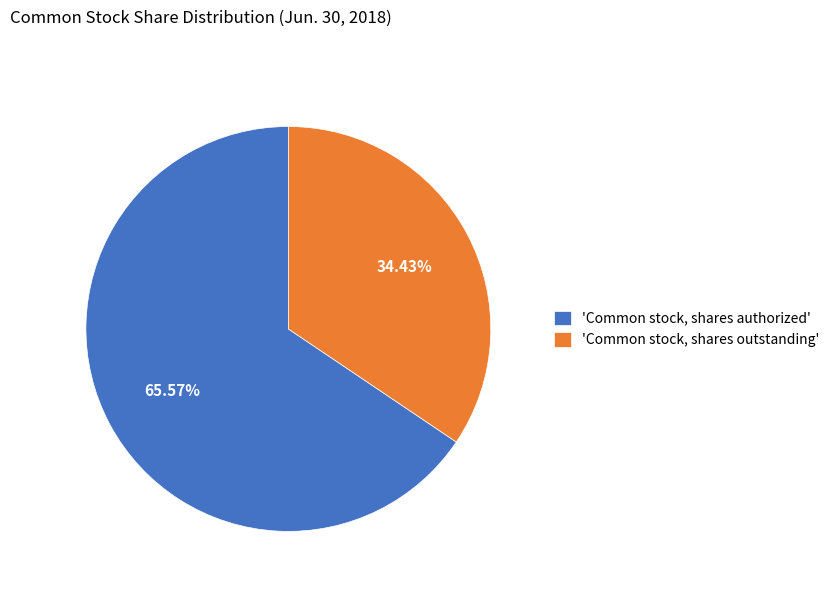

What is the ratio of the value at 'Common stock, shares outstanding' to the value at 'Common stock, shares authorized'?

0.5